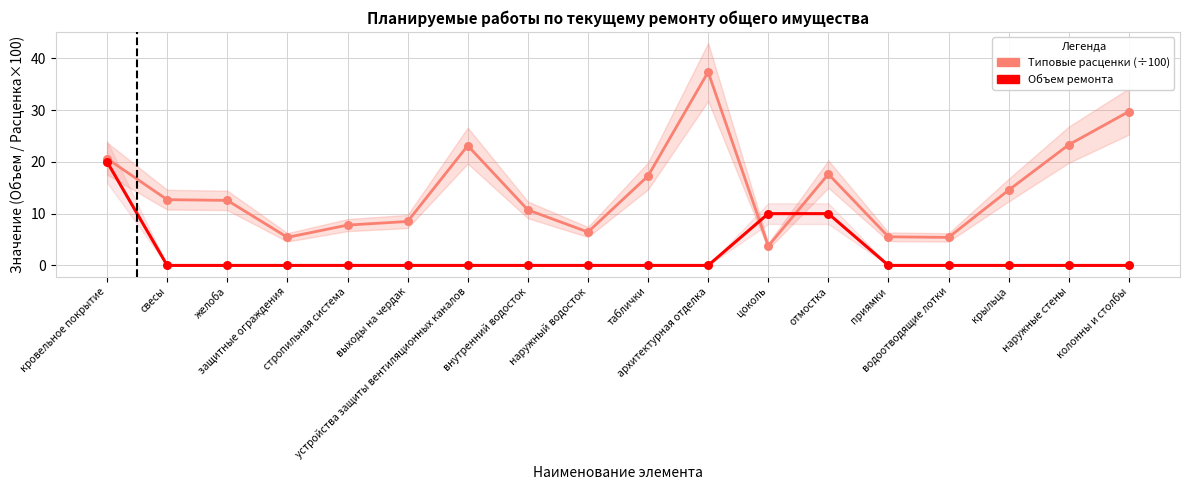

What are all the series names shown in the legend?

Типовые расценки (×100), Объем ремонта